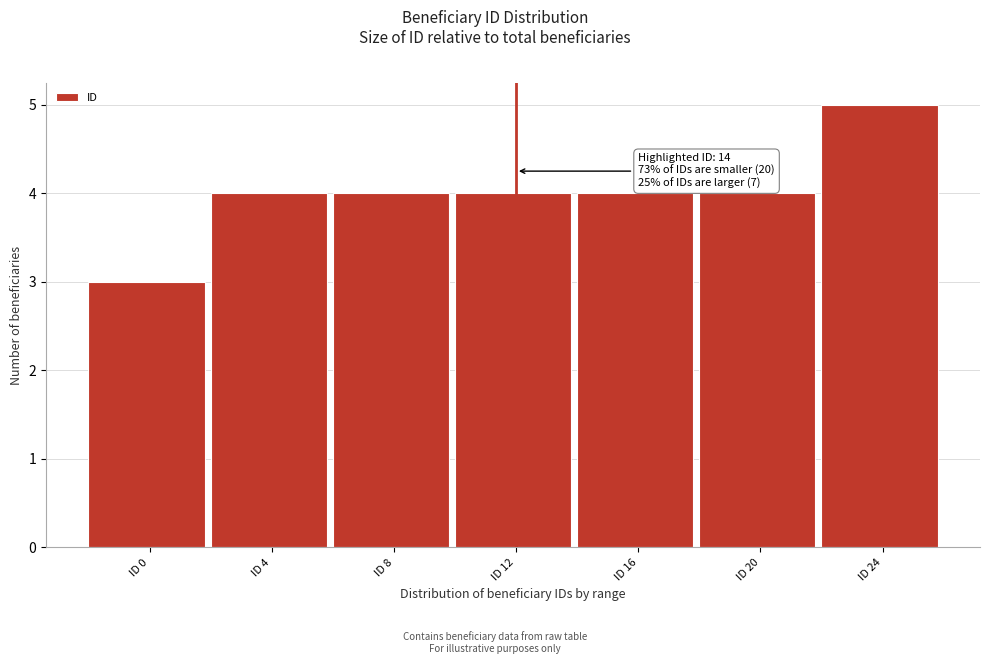

Reading left to right, list all the values displayed in this chart.

ID 0=3	ID 4=4	ID 8=4	ID 12=4	ID 16=4	ID 20=4	ID 24=5